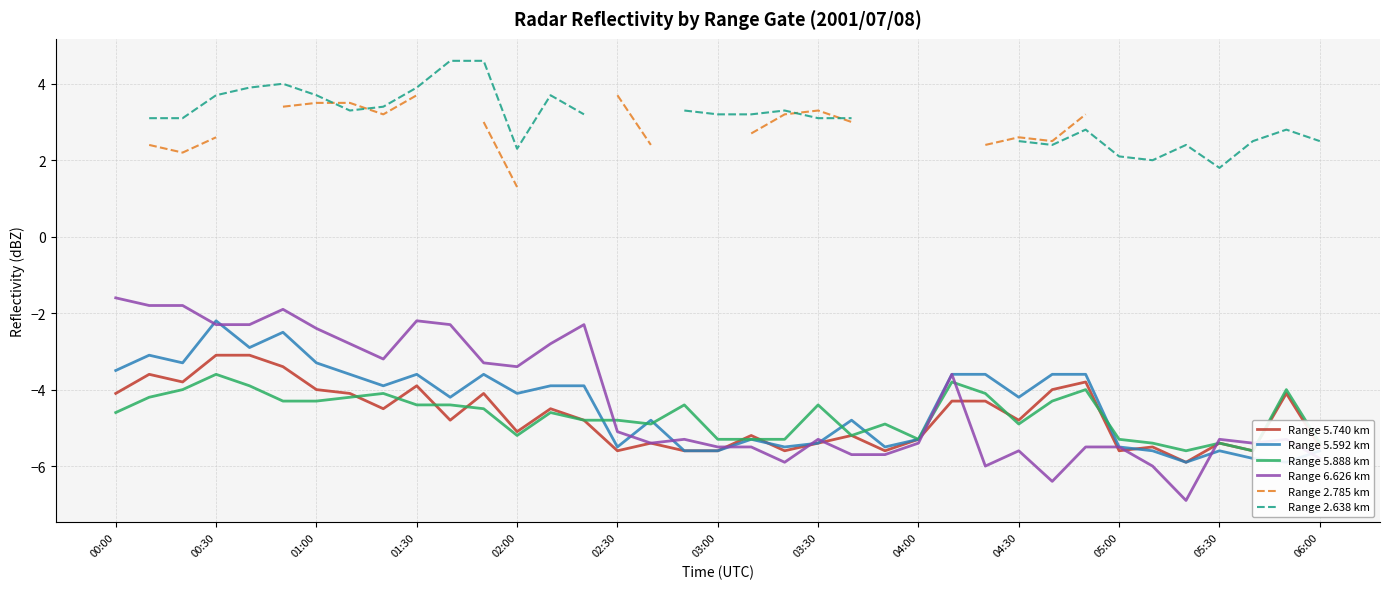

After their last crossing, which series has the higher values: Range 5.592 km or Range 5.740 km?

Range 5.740 km